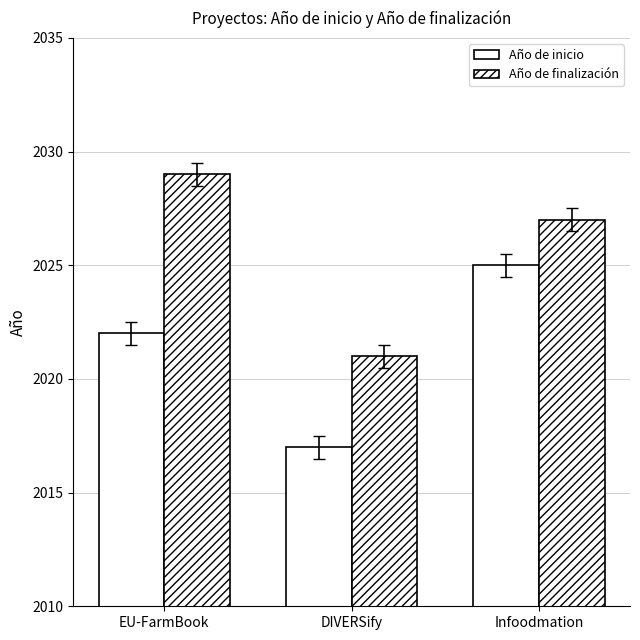

What is the label of the 2nd bar from the left?

DIVERSify